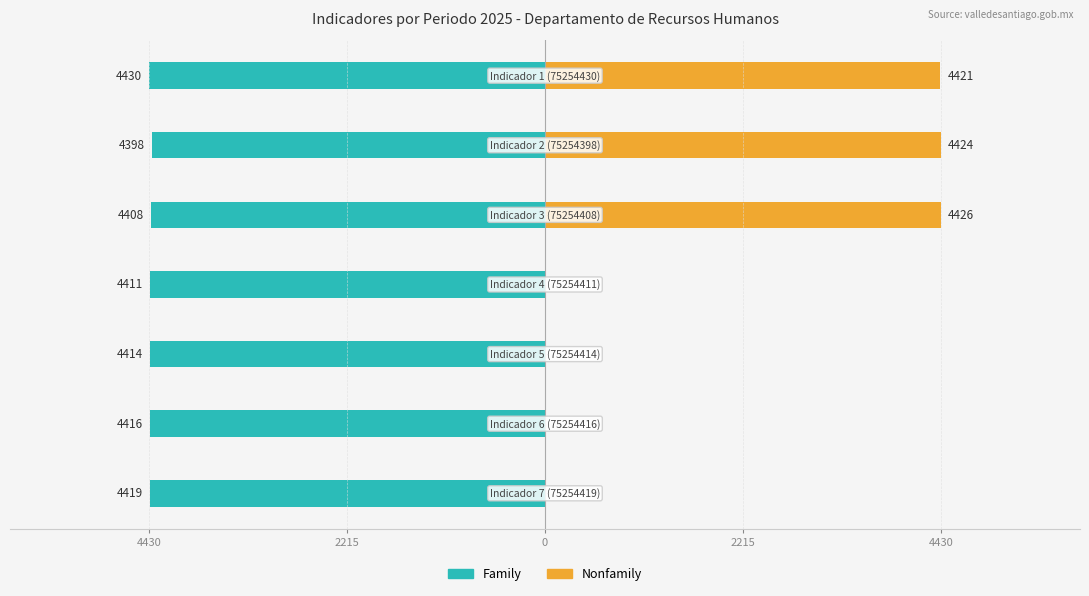

List the series in order of their overall mean, lowest first.

Family, Nonfamily